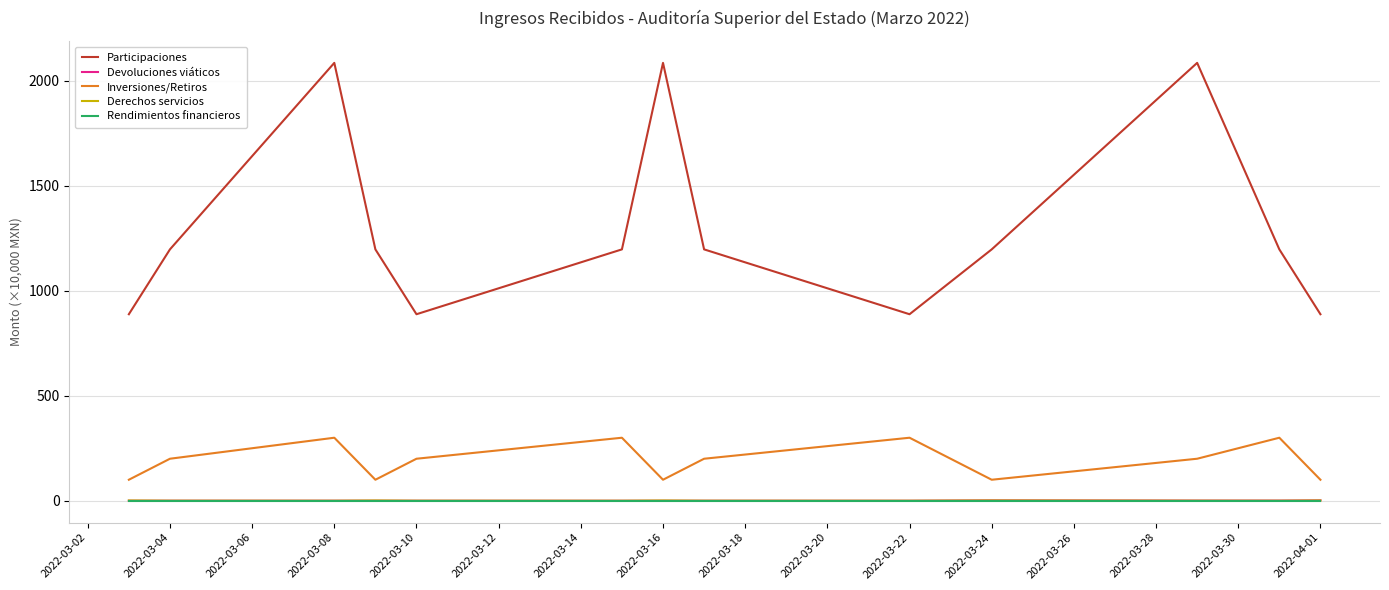

True or false: Derechos servicios and Participaciones cross at least once.

False